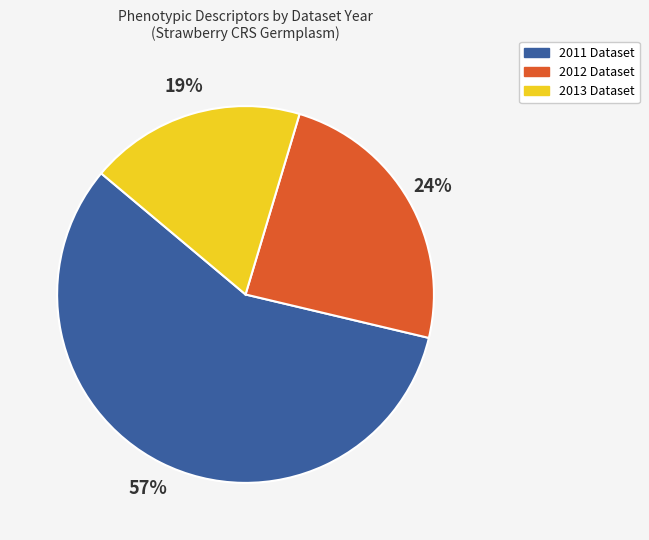

Is there a majority slice in this chart?

Yes